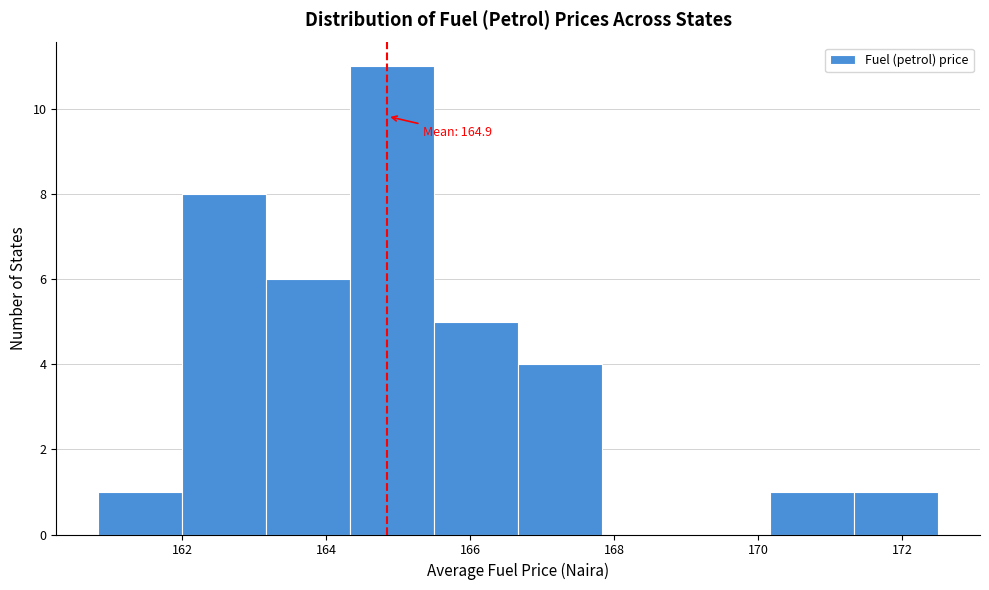

Over which range of the x-axis is the bar tallest?

164.4 to 165.6